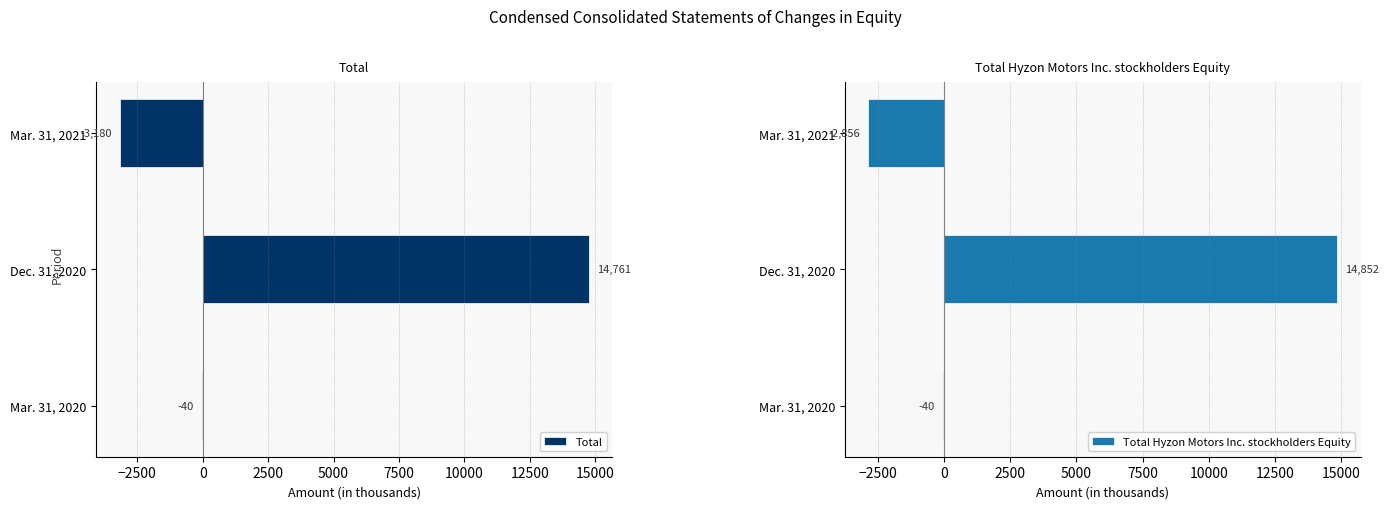

Is it true that Total equals -3180 at Mar. 31, 2021?

True